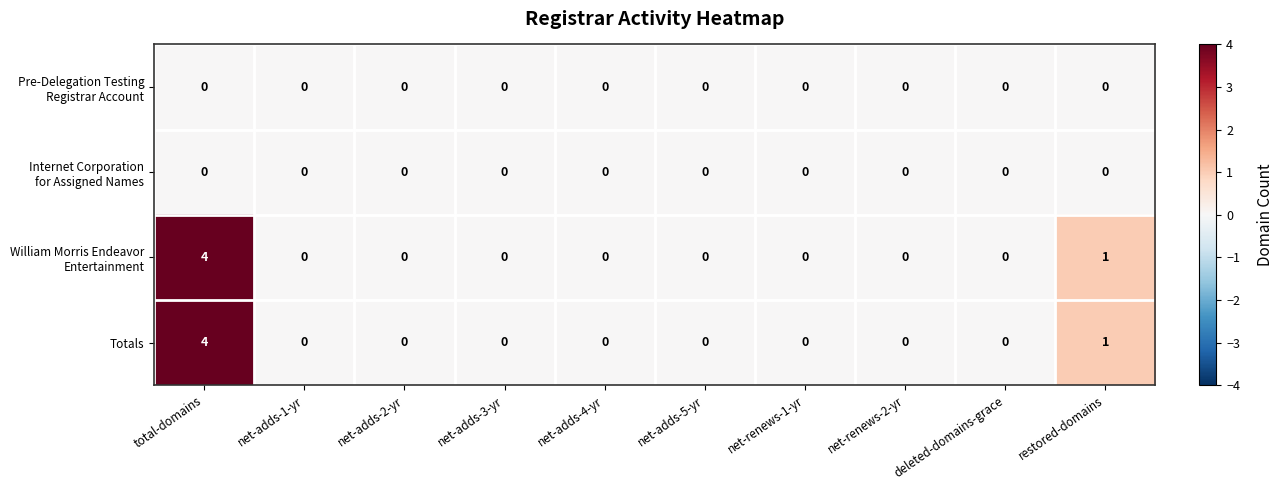

Is it true that Totals equals -2 at net-adds-1-yr?

False